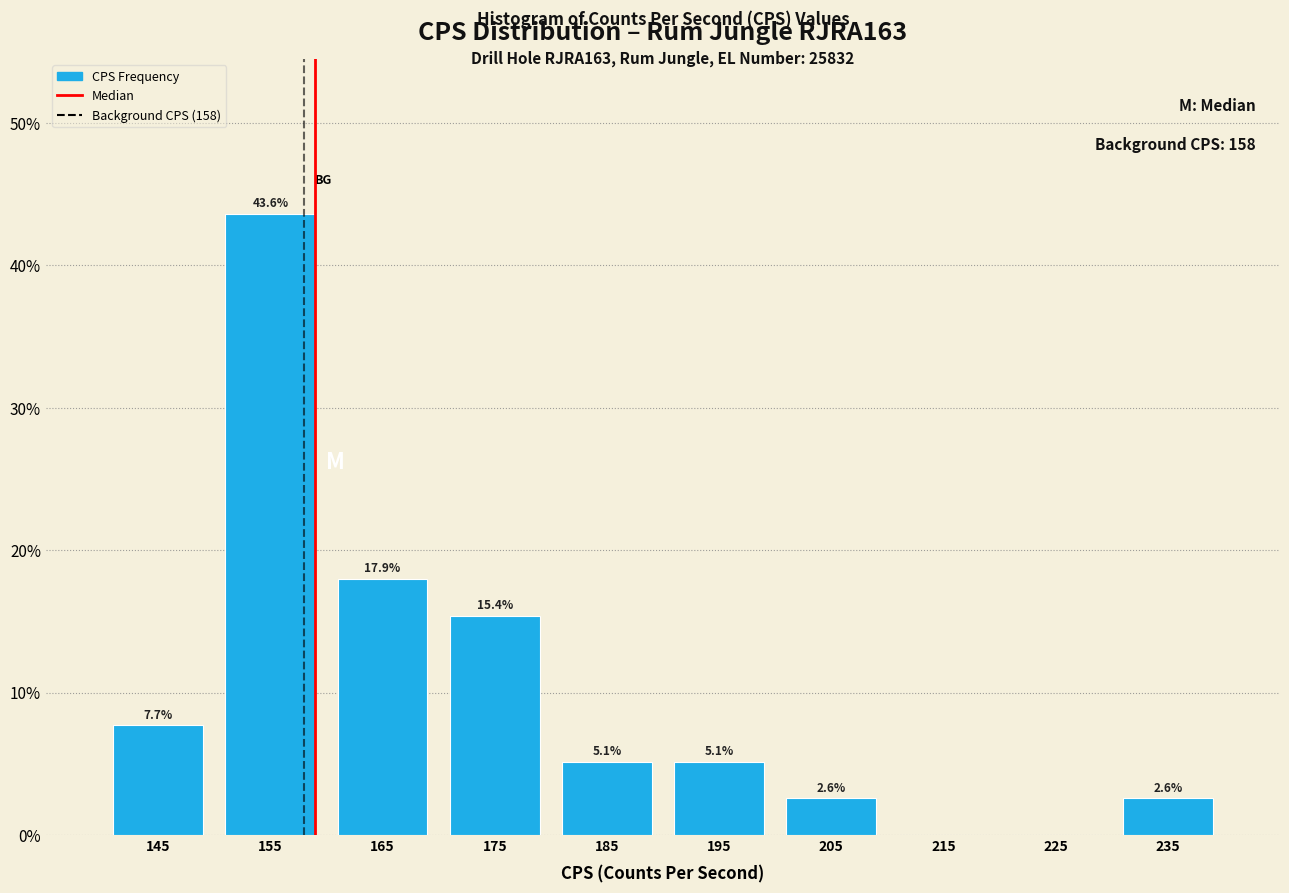

Which range on the x-axis has the tallest bar?

150 to 160